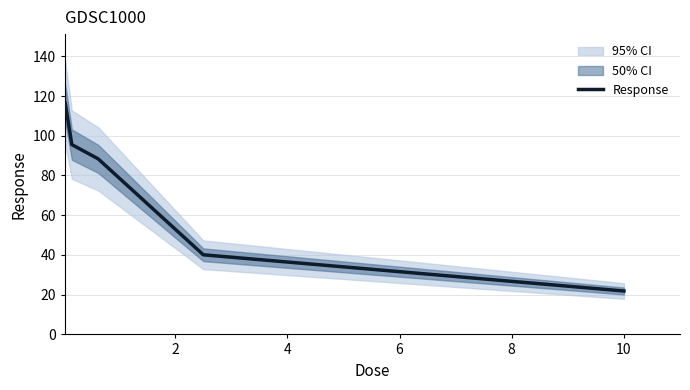

What is the minimum value shown in the chart?

21.9